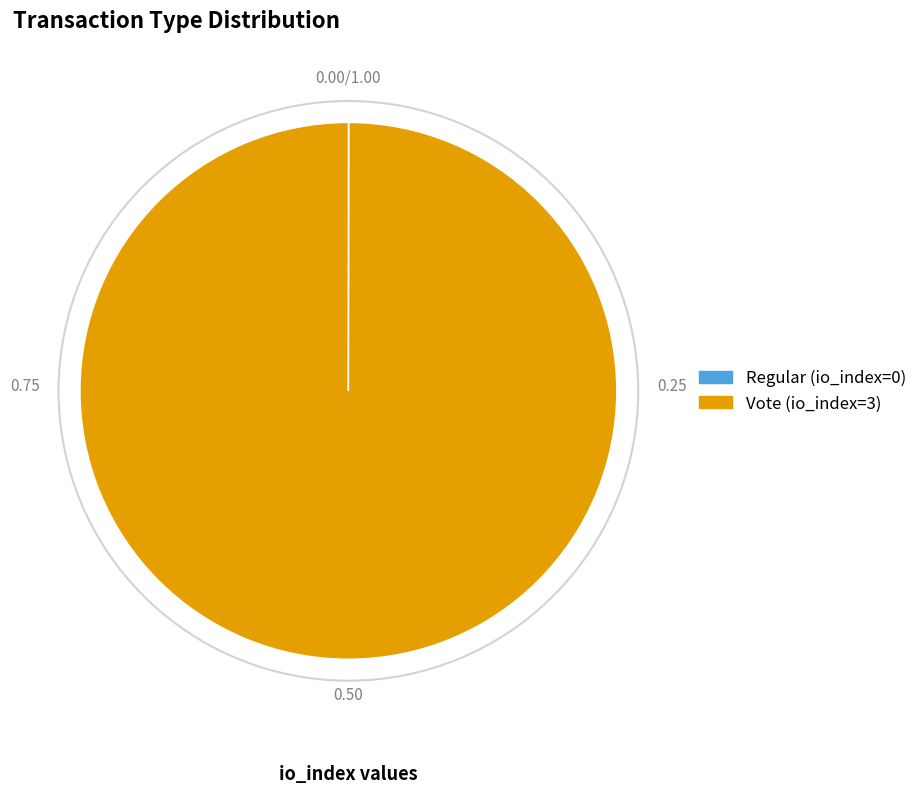

What is the majority slice?

Vote (io_index=3)